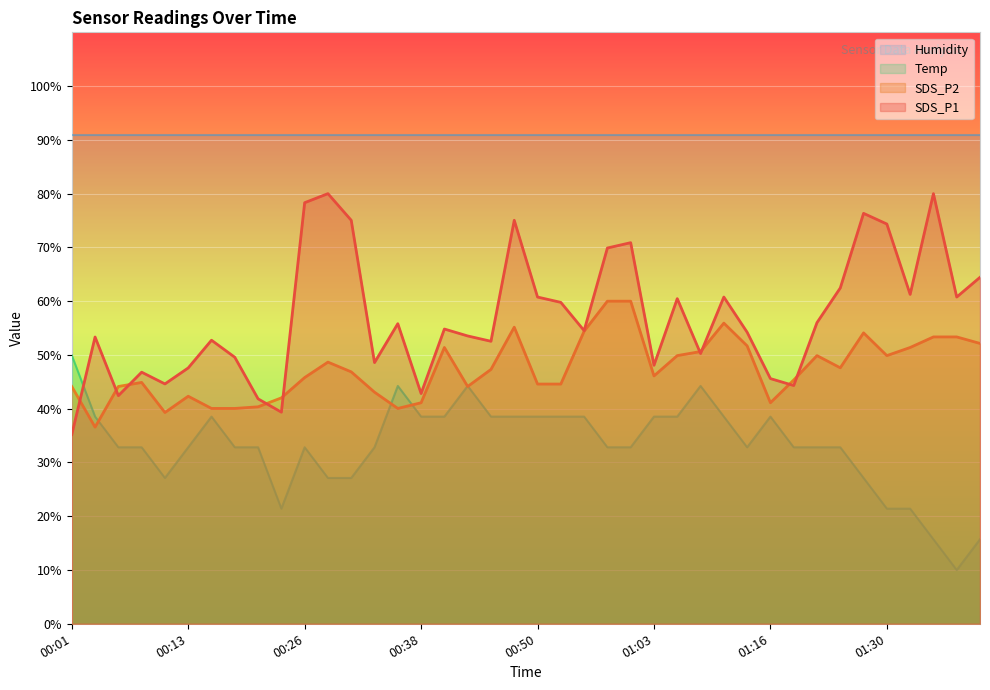

At 01:38, list the series in order from largest to smallest.

SDS_P1, SDS_P2, Temp